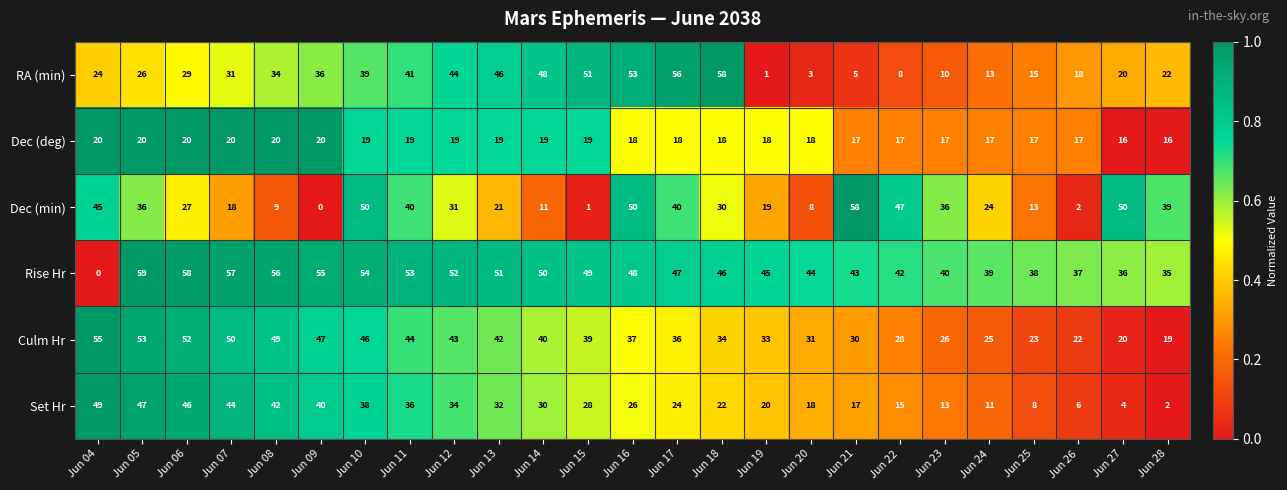

The value of Set Hr at Jun 14 is 30. True or false?

True